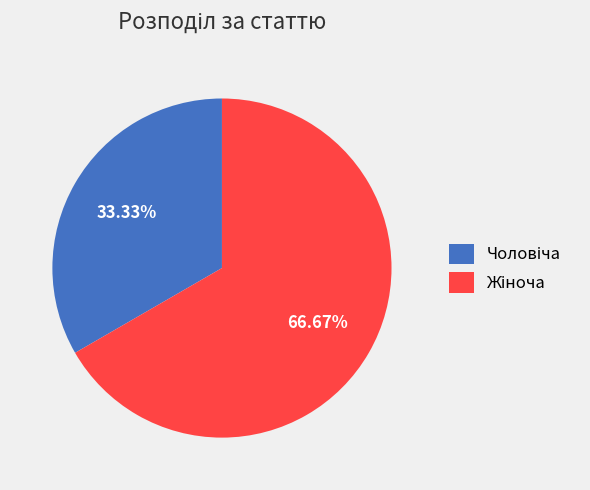

Count the number of slices in the pie.

2